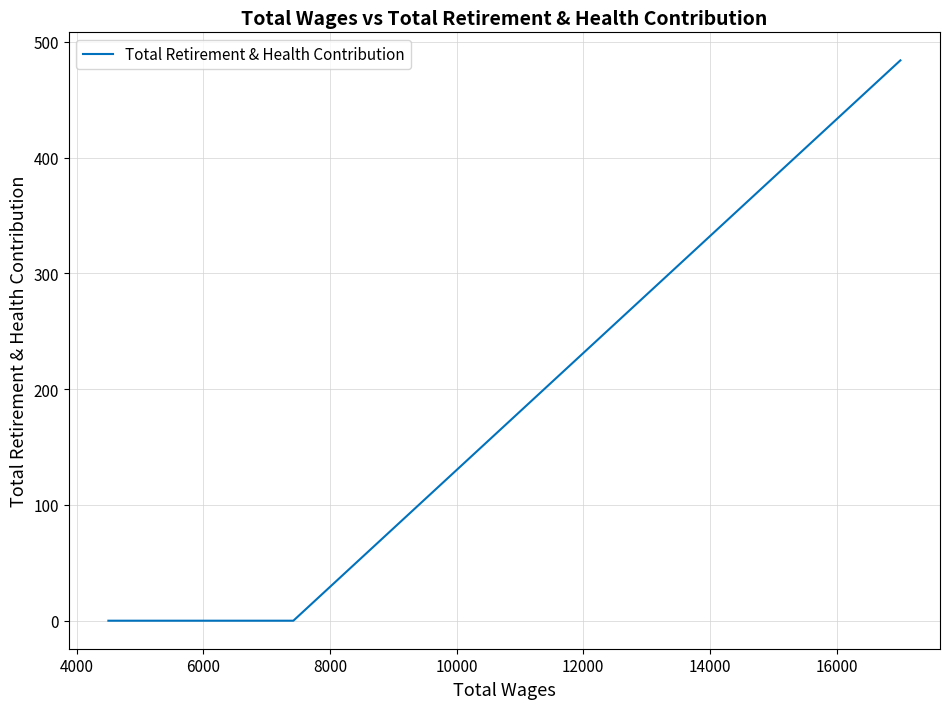

How many categories are shown in the chart?

20